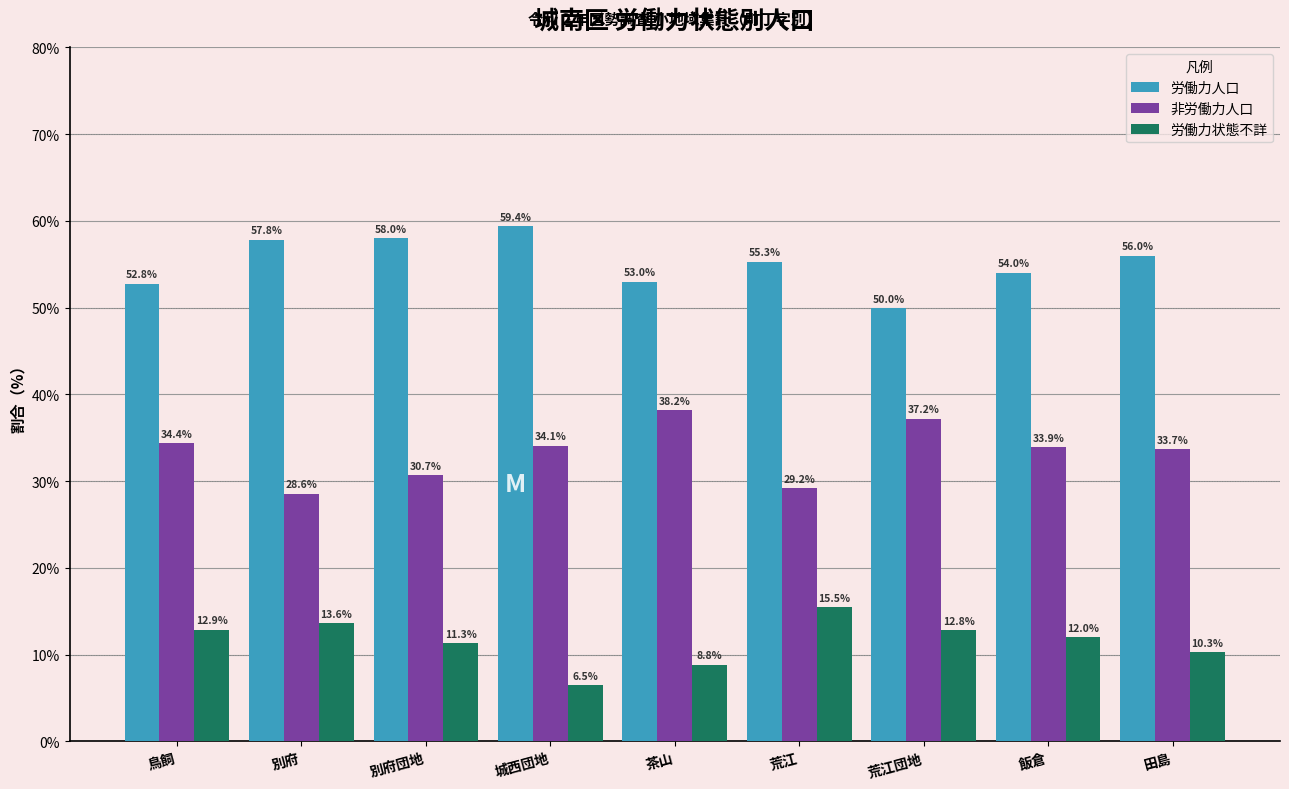

What is the maximum value for 労働力状態不詳?

15.5